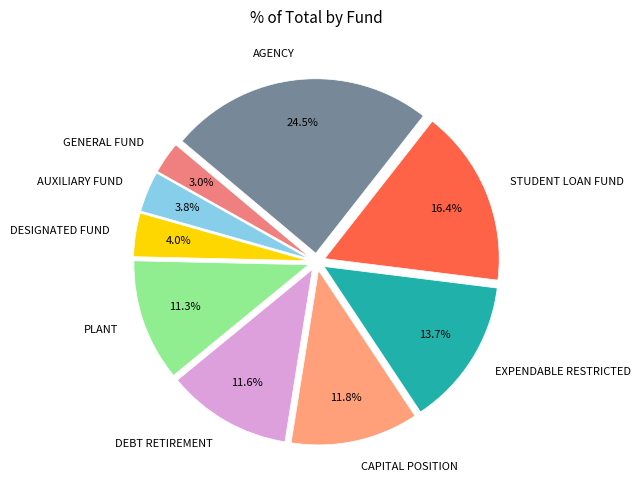

Does EXPENDABLE RESTRICTED represent more than half of the total?

No